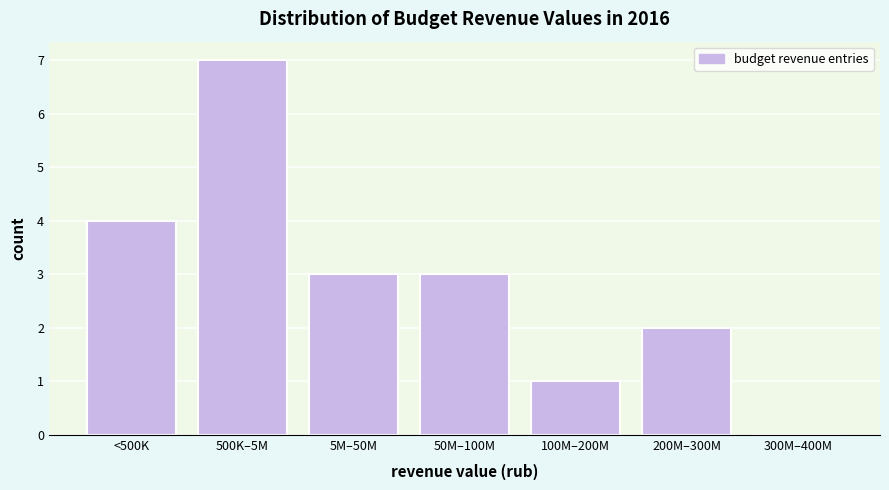

Reading left to right, extract all data points from this chart.

<500K=4	500K–5M=7	5M–50M=3	50M–100M=3	100M–200M=1	200M–300M=2	300M–400M=0